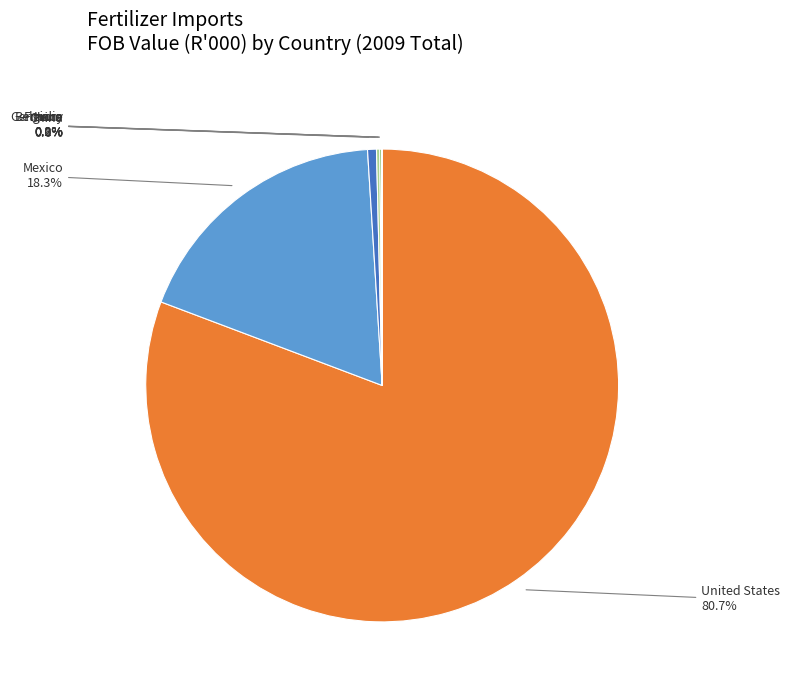

To the nearest percent, what is the average slice percentage?

14%